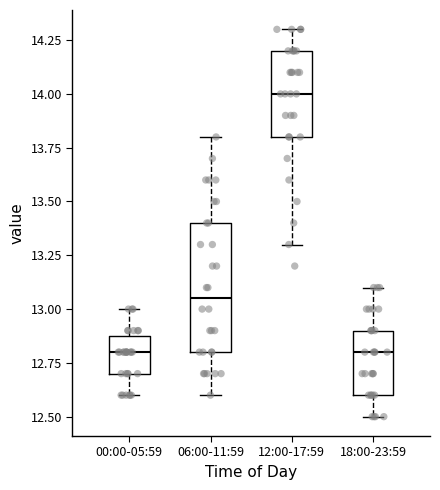

Reading left to right, transcribe this box plot: for each box, give where its median line is, the range the box spans, and where its two whiskers end, as read against the y-axis. The values are not printed on the chart, so give them approximately, as read against the axis.

00:00-05:59: median 12.80, box 12.70 to 12.90, whiskers 12.60 to 13.00
06:00-11:59: median 13.05, box 12.80 to 13.40, whiskers 12.60 to 13.80
12:00-17:59: median 14.00, box 13.80 to 14.20, whiskers 13.30 to 14.30
18:00-23:59: median 12.80, box 12.60 to 12.90, whiskers 12.50 to 13.10